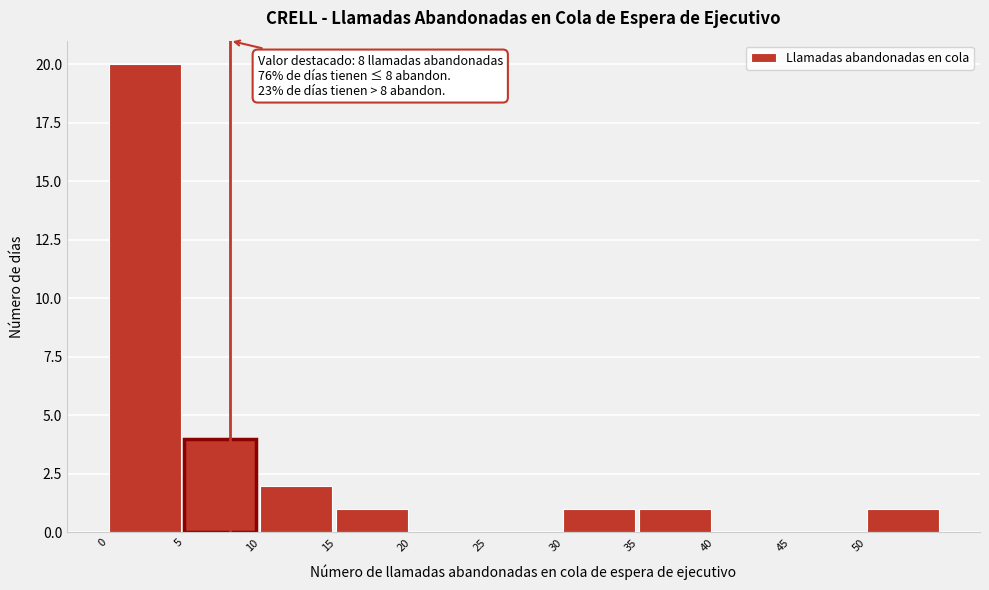

Over which range of the x-axis is the bar tallest?

0 to 5